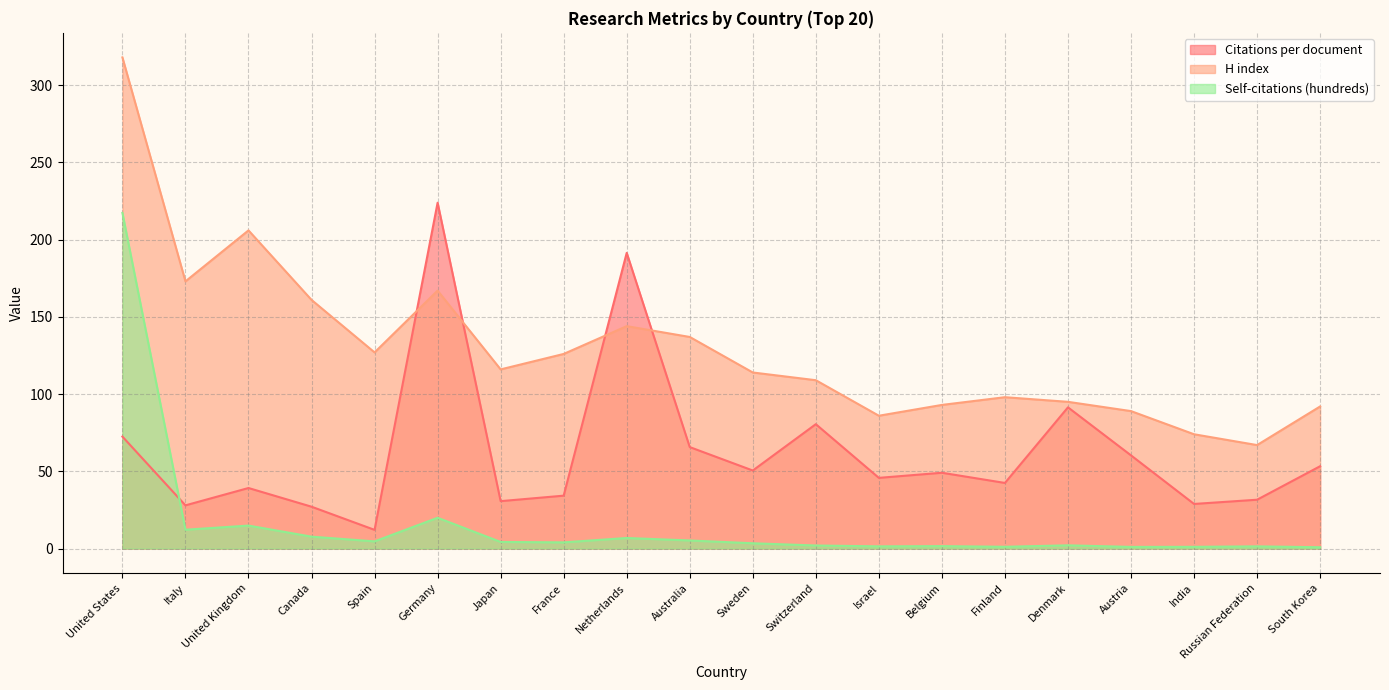

How many lines are shown in the chart?

3